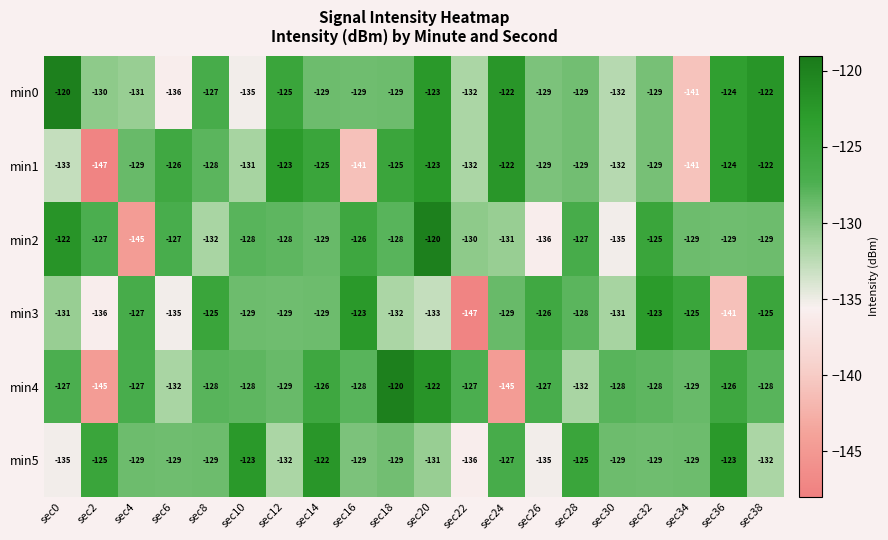

What is the difference between the maximum and second lowest values in the min3 series?

18